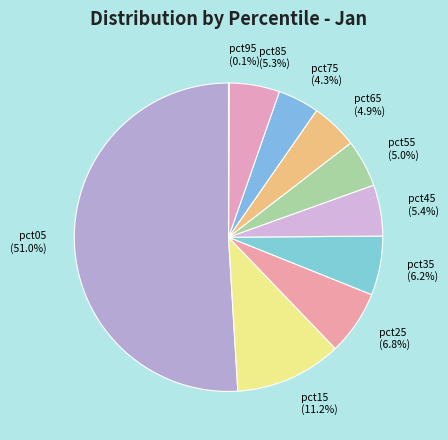

What is the largest slice in the pie chart?

pct05